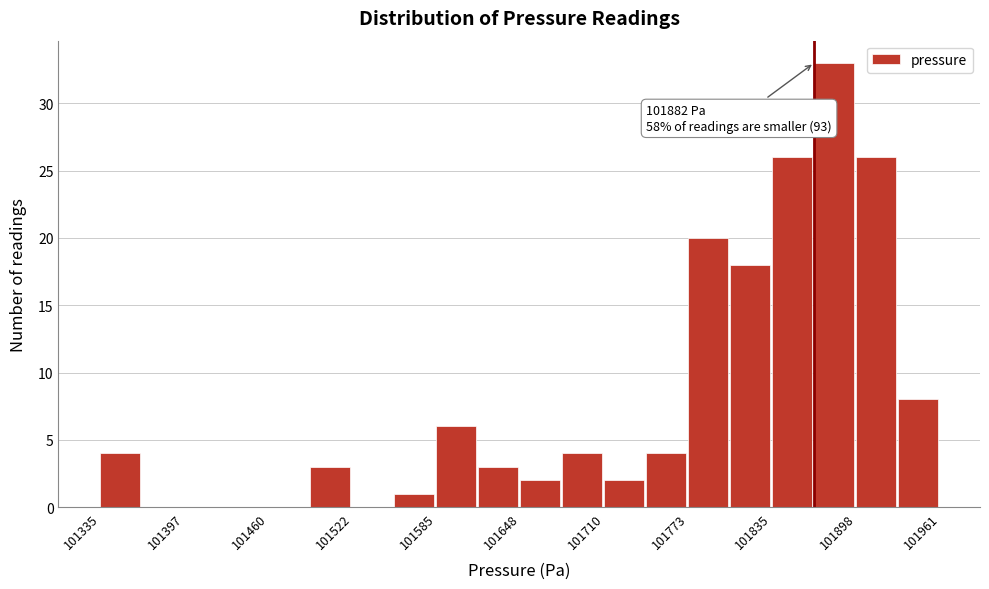

Around what value on the x-axis is the tallest bar? Give the approximate position of its centre, as read against the axis.

101880